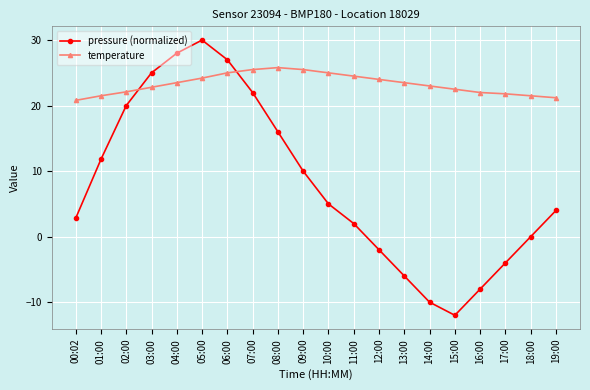

What are all the series names shown in the legend?

pressure (normalized), temperature